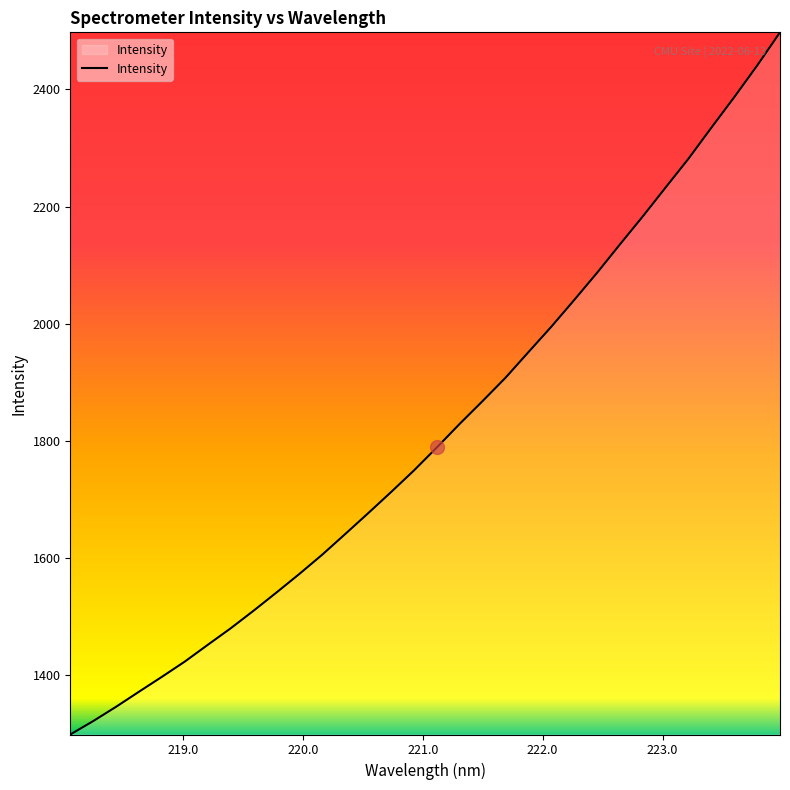

Does the chart have visible grid lines?

No